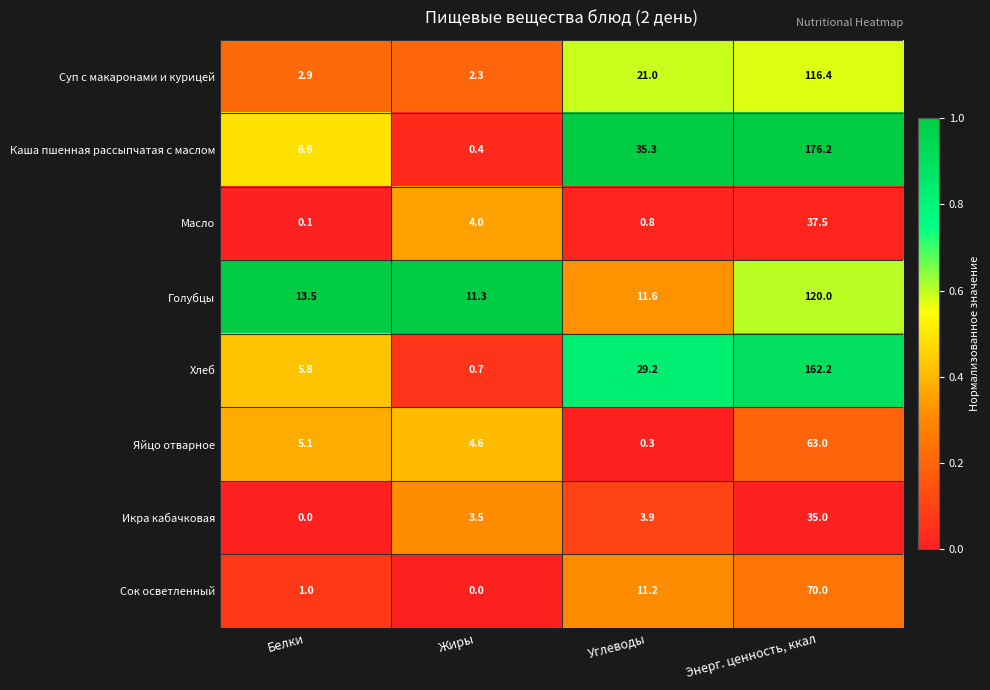

What is the total value across all series at Энерг. ценность, ккал?

780.3